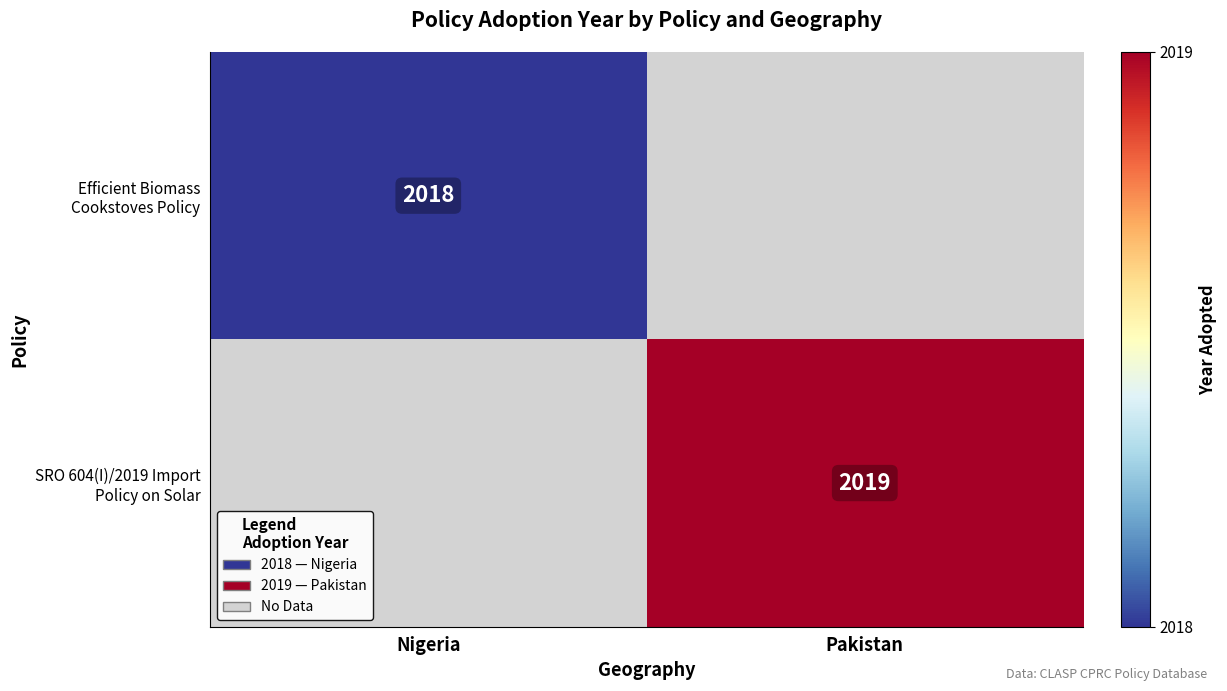

Is it true that SRO 604(I)/2019 Import Policy on Solar equals 2019 at Pakistan?

True